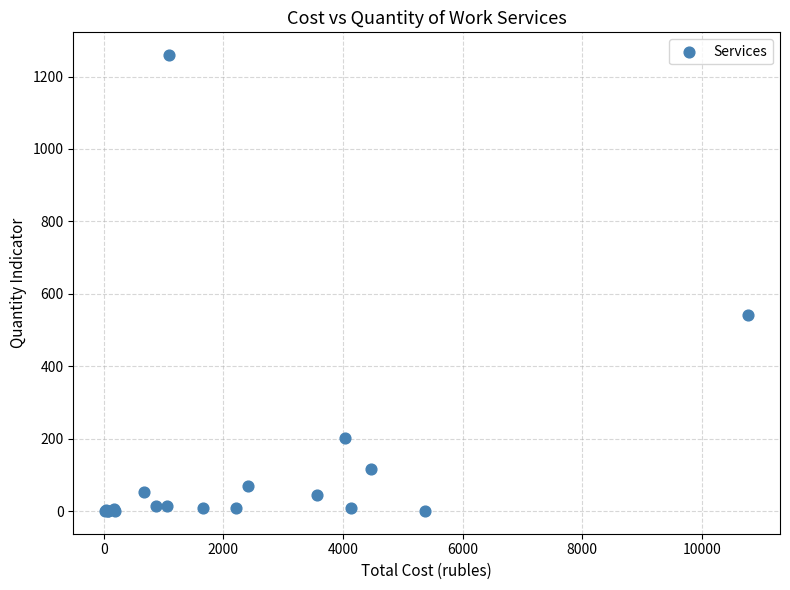

What Y value in the scatter plot is closest to 629?

540.3